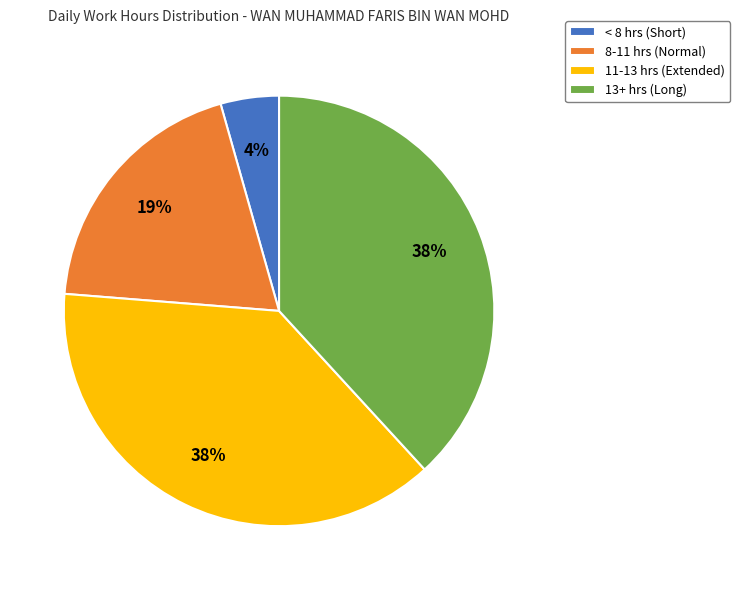

What is the ratio of the value at 13+ hrs (Long) to the value at 11-13 hrs (Extended)?

1.0